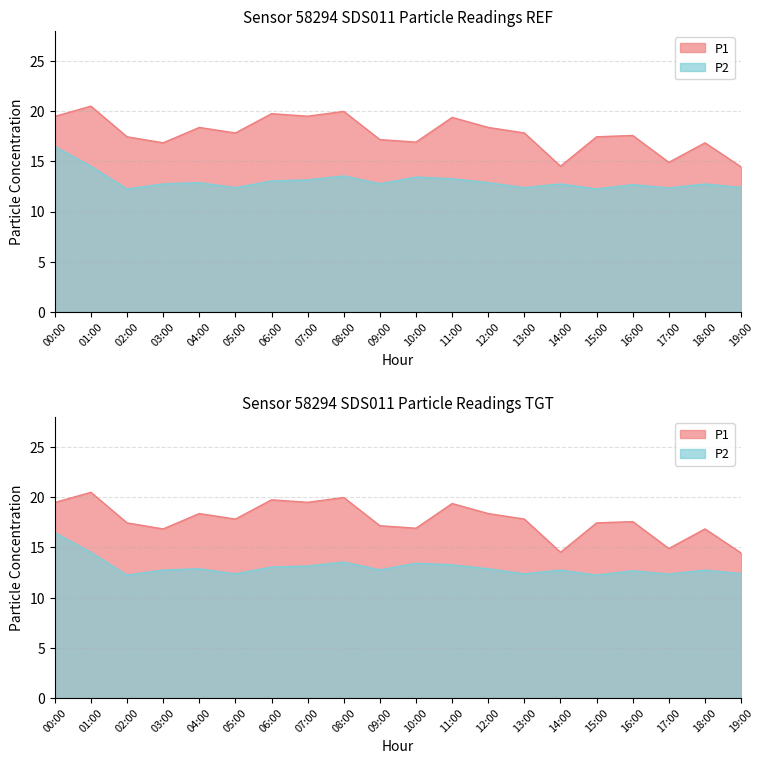

How many interior local peaks does the P1 series have?

7